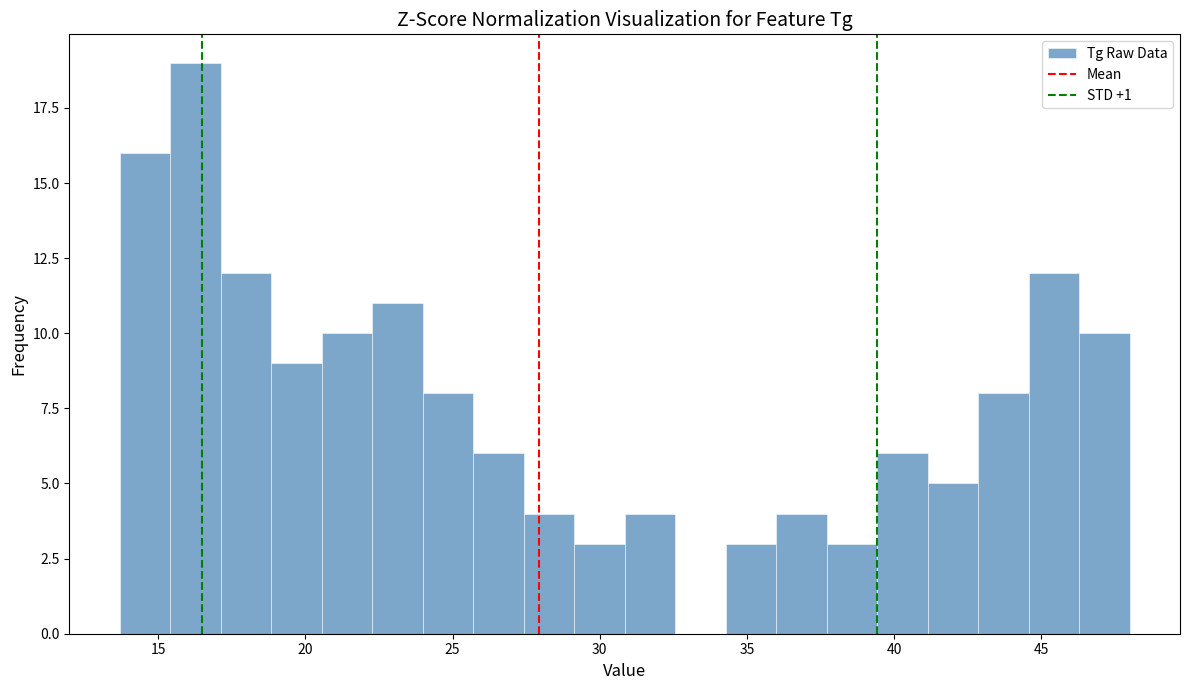

Read against the x-axis, roughly where is the centre of the tallest bar?

16.5